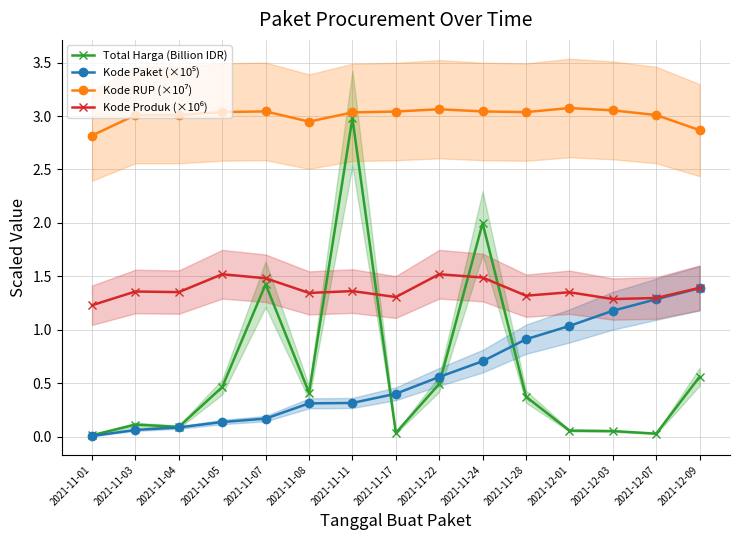

How many interior local peaks does the Kode RUP (×10⁷) series have?

3